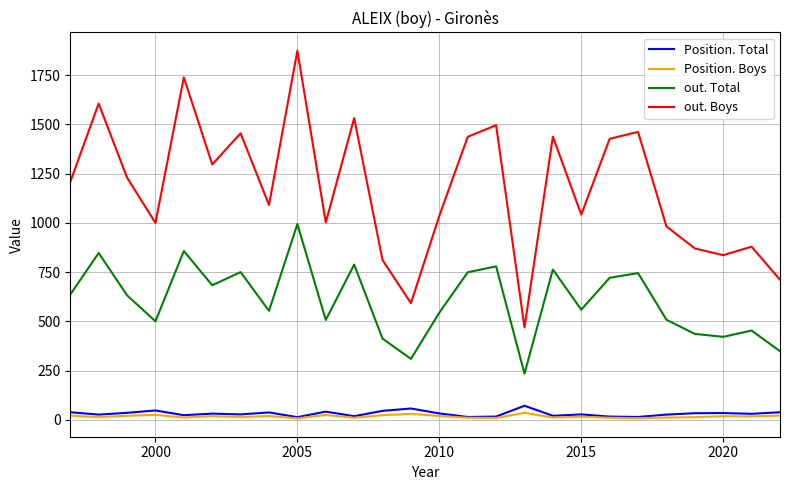

What is the sum of all out. Total values?

15728